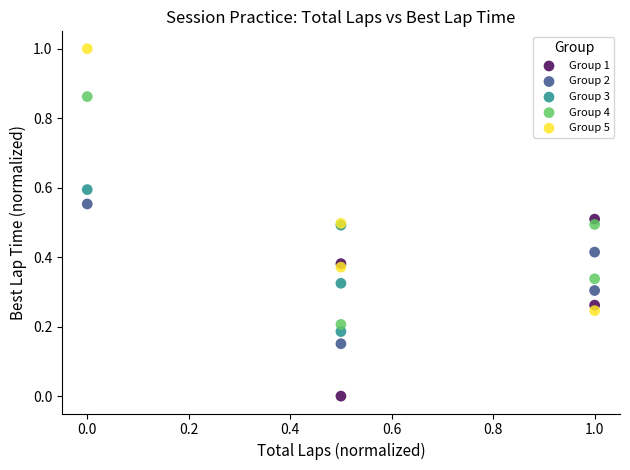

Which series reaches the maximum Y coordinate?

Group 5